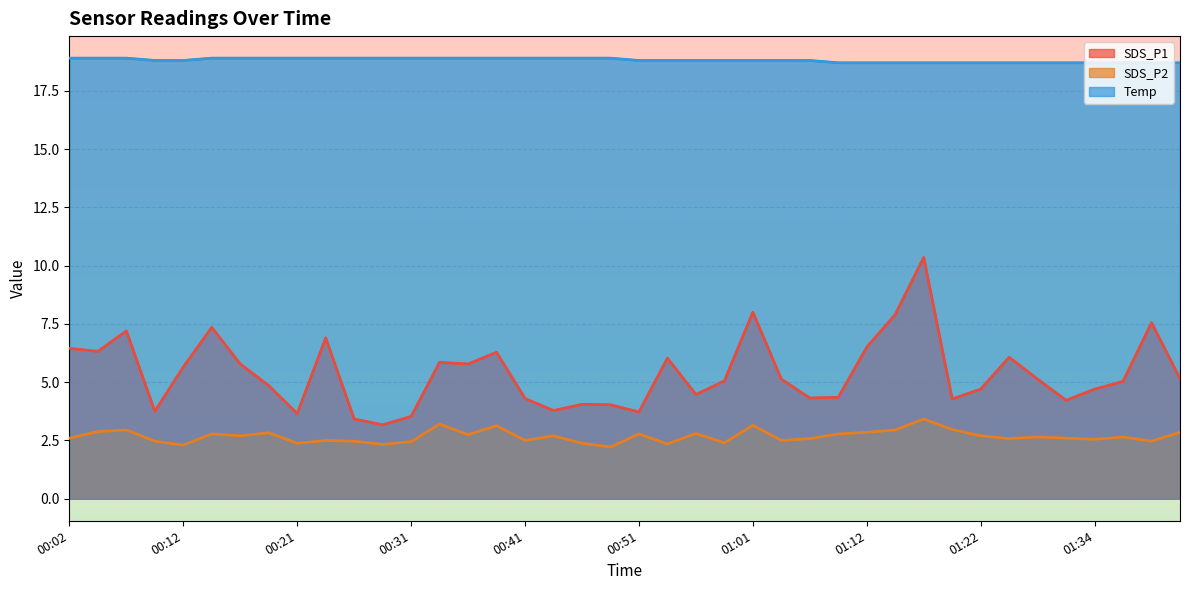

Reading right to left, list all the values displayed in this chart.

SDS_P1: 5.2	7.5	5.0	4.7	4.2	5.1	6.1	4.7	4.3	10.3	7.9	6.5	4.3	4.3	5.1	8.0	5.0	4.5	6.0	3.7	4.0	4.0	3.8	4.3	6.3	5.8	5.8	3.5	3.2	3.4	6.9	3.6	4.8	5.8	7.3	5.7	3.8	7.2	6.3	6.5
SDS_P2: 2.9	2.5	2.6	2.5	2.6	2.6	2.6	2.7	3.0	3.4	3.0	2.9	2.8	2.6	2.5	3.1	2.4	2.8	2.4	2.8	2.2	2.4	2.7	2.5	3.1	2.8	3.2	2.5	2.3	2.5	2.5	2.4	2.8	2.7	2.8	2.3	2.5	3.0	2.9	2.6
Temp: 18.7	18.7	18.7	18.7	18.7	18.7	18.7	18.7	18.7	18.7	18.7	18.7	18.7	18.8	18.8	18.8	18.8	18.8	18.8	18.8	18.9	18.9	18.9	18.9	18.9	18.9	18.9	18.9	18.9	18.9	18.9	18.9	18.9	18.9	18.9	18.8	18.8	18.9	18.9	18.9